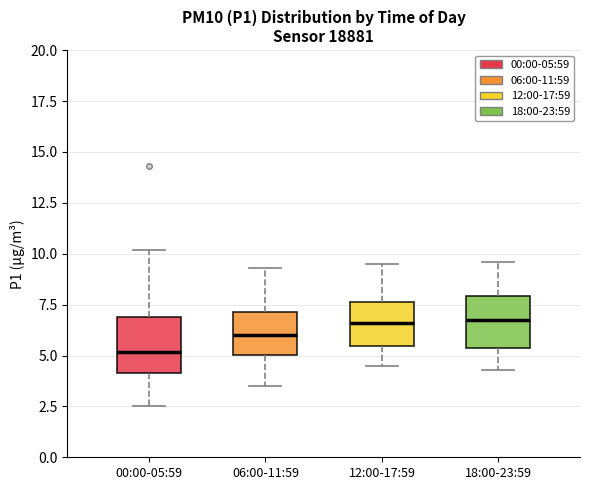

Reading left to right, read every box against the y-axis: the position of its median line, the range the box covers, and the ends of its whiskers. The values are not printed on the chart, so give them approximately, as read against the axis.

00:00-05:59: median 5.0, box 4.0 to 7.0, whiskers 2.5 to 10.0
06:00-11:59: median 6.0, box 5.0 to 7.0, whiskers 3.5 to 9.5
12:00-17:59: median 6.5, box 5.5 to 7.5, whiskers 4.5 to 9.5
18:00-23:59: median 7.0, box 5.5 to 8.0, whiskers 4.5 to 9.5